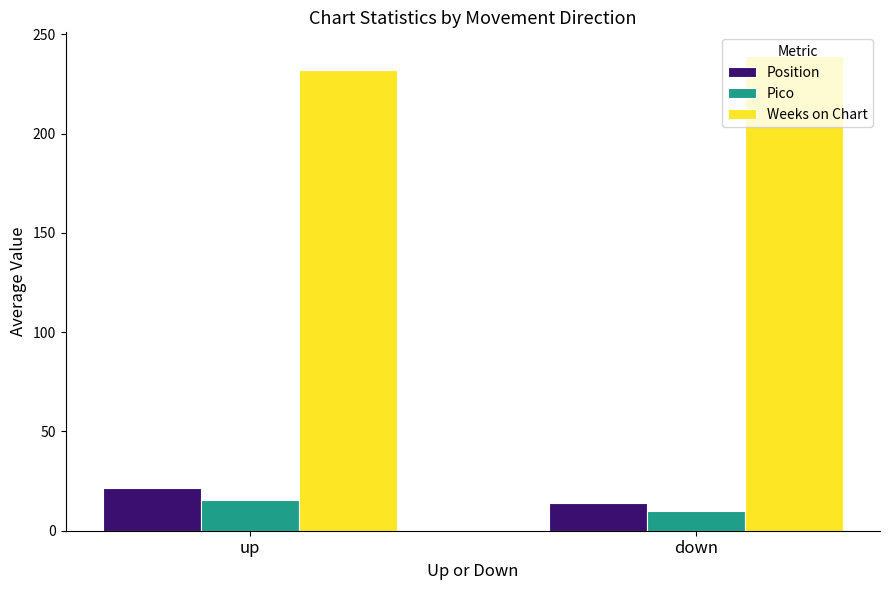

Reading left to right, what are all the values shown in this chart?

Position: up=21.5	down=13.8
Pico: up=15.6	down=9.8
Weeks on Chart: up=232.1	down=239.0